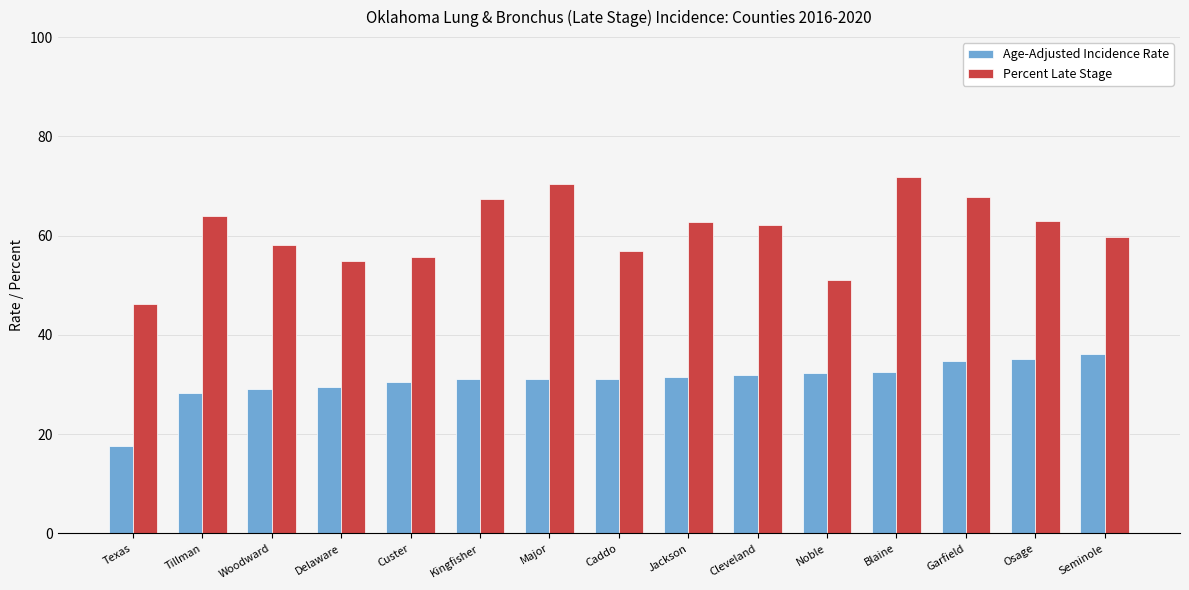

What is the sum of the Age-Adjusted Incidence Rate values at Tillman and Major?

59.5